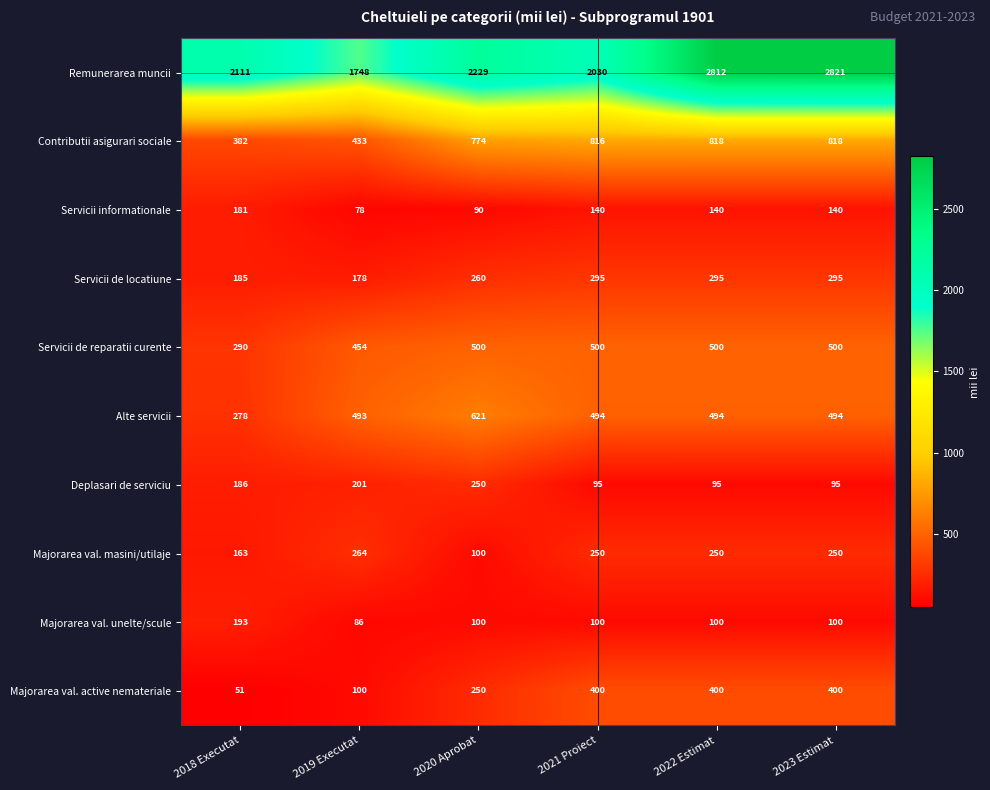

What is the highest value of the Deplasari de serviciu series?

250